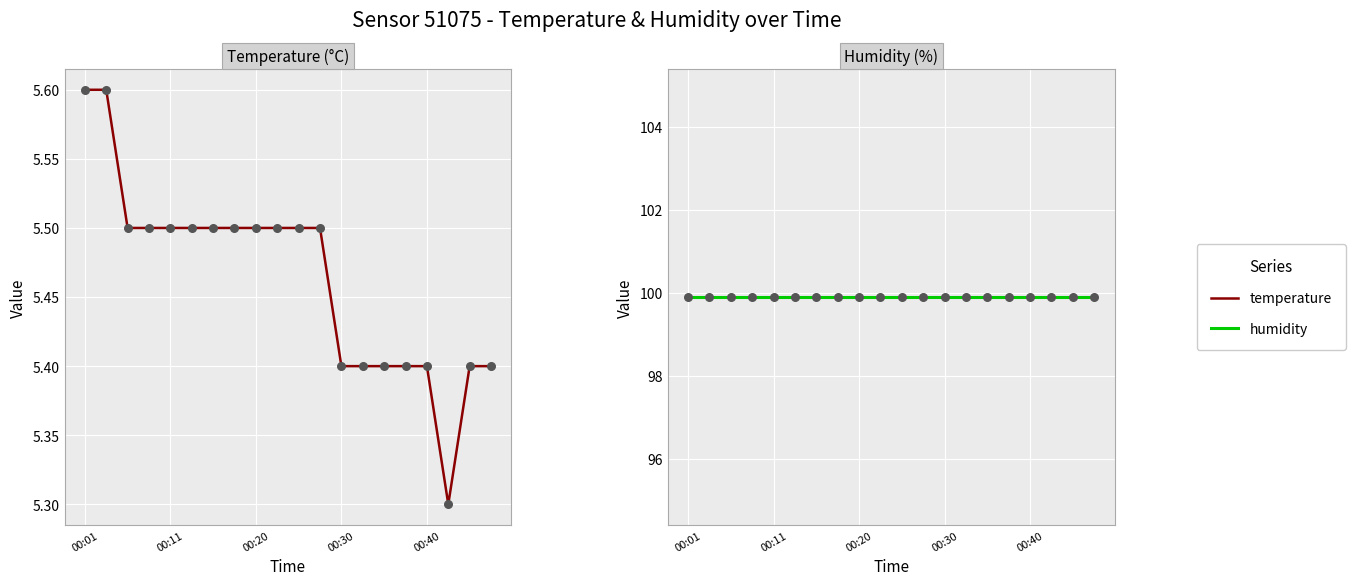

Which series has the largest total across all categories?

humidity